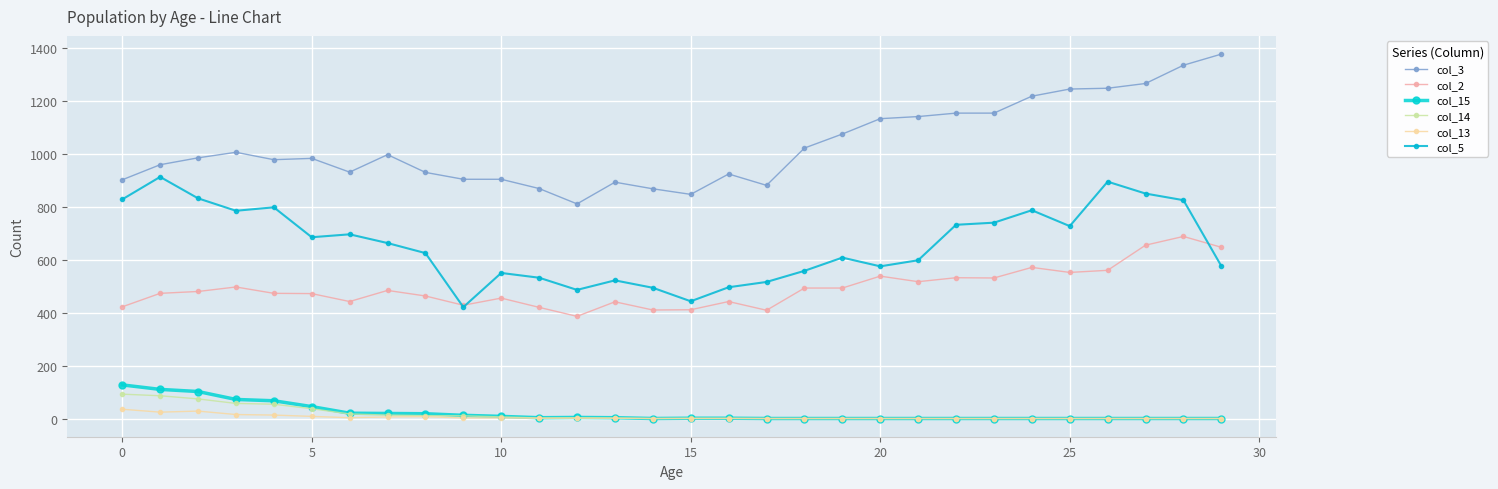

How many lines are shown in the chart?

6